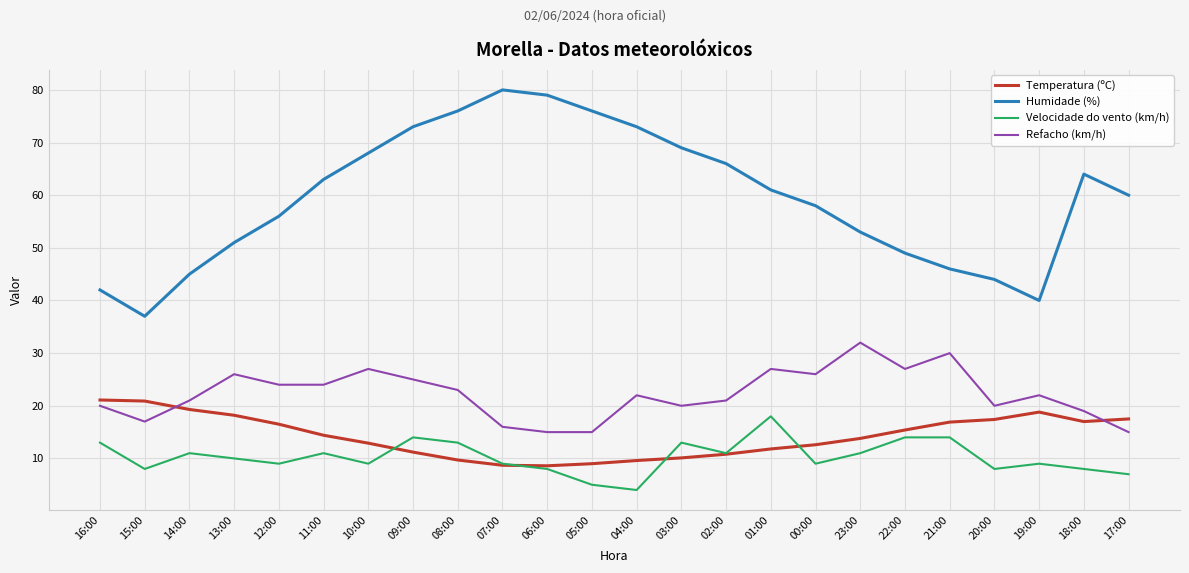

Which series has the widest spread of values?

Humidade (%)